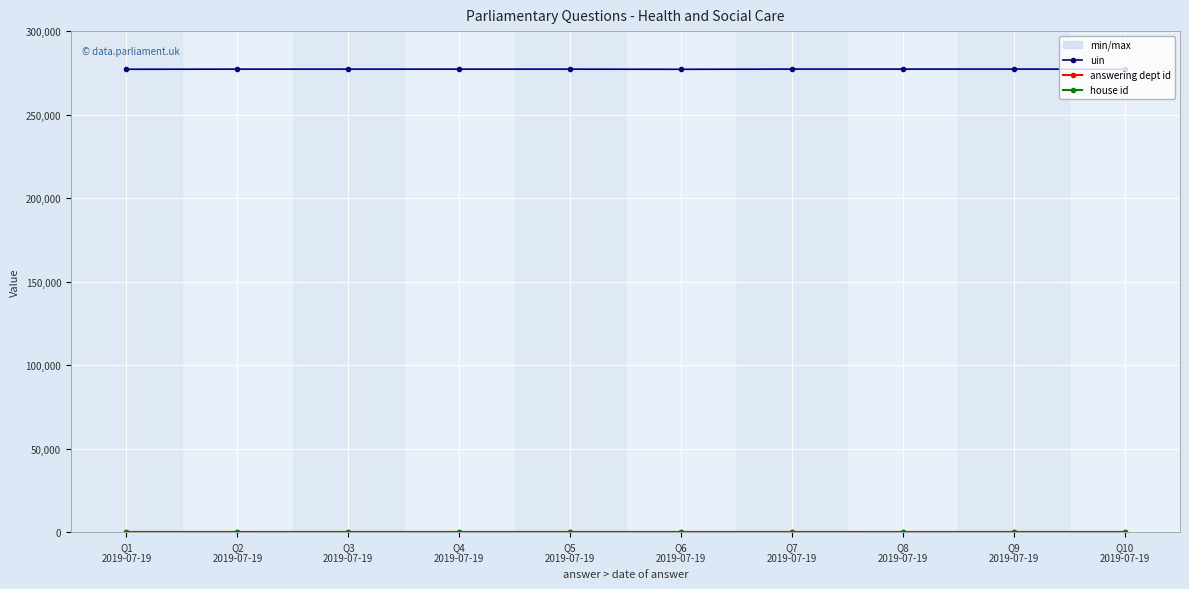

At how many categories does at least one series exceed 227649?

10